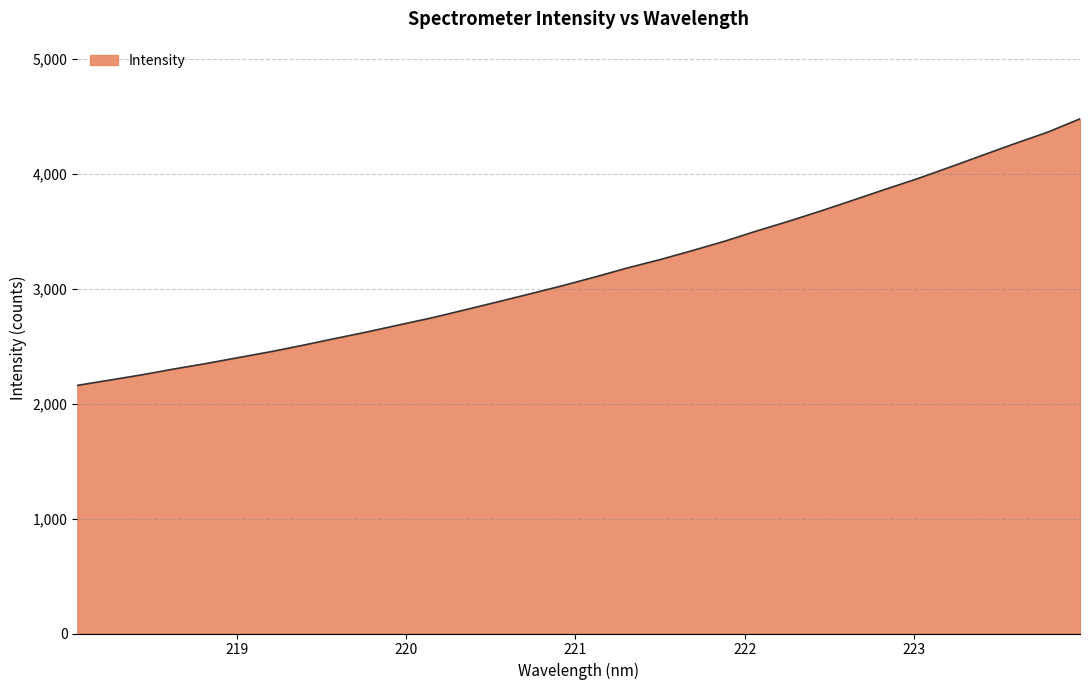

What is the smallest value displayed?

2160.5